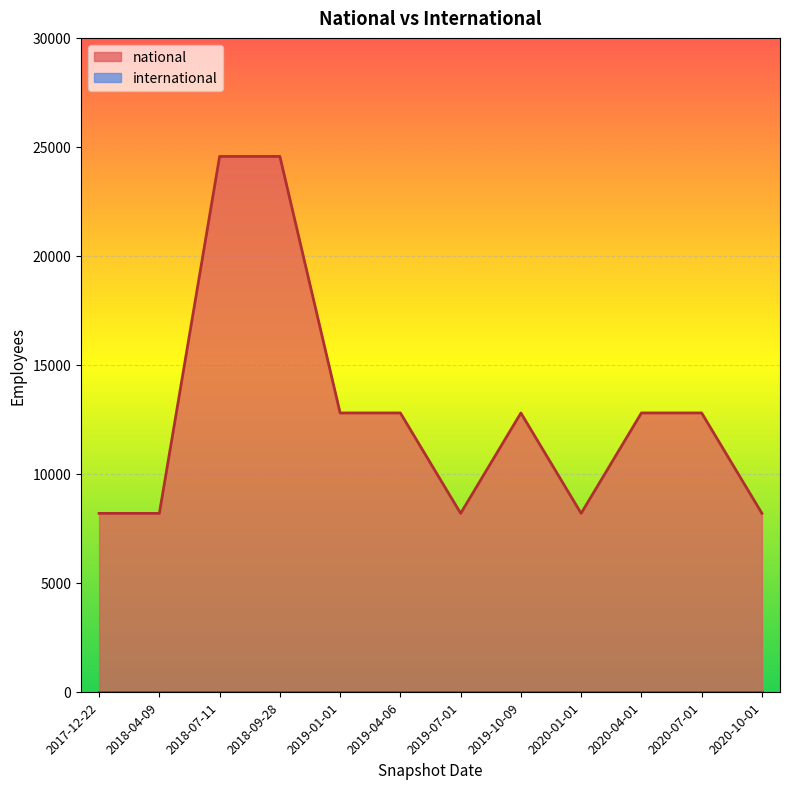

Where is the first local maximum?

2019-10-09